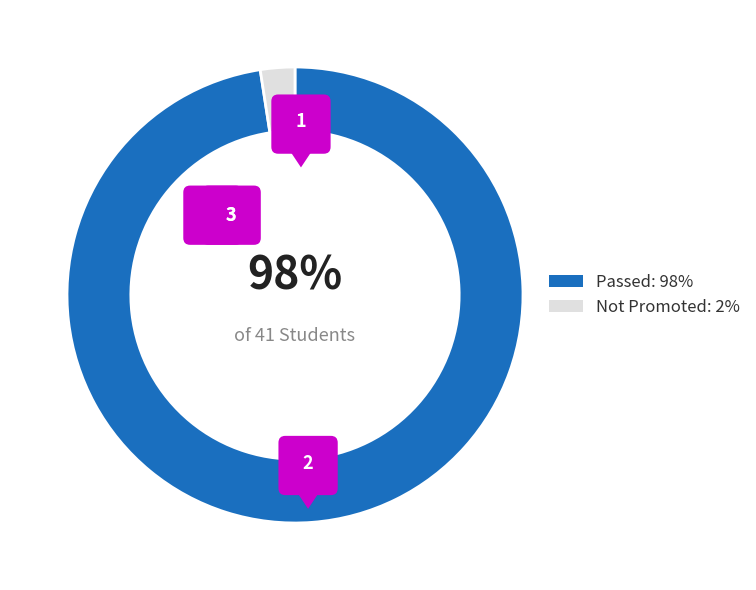

Count the number of slices in the pie.

2